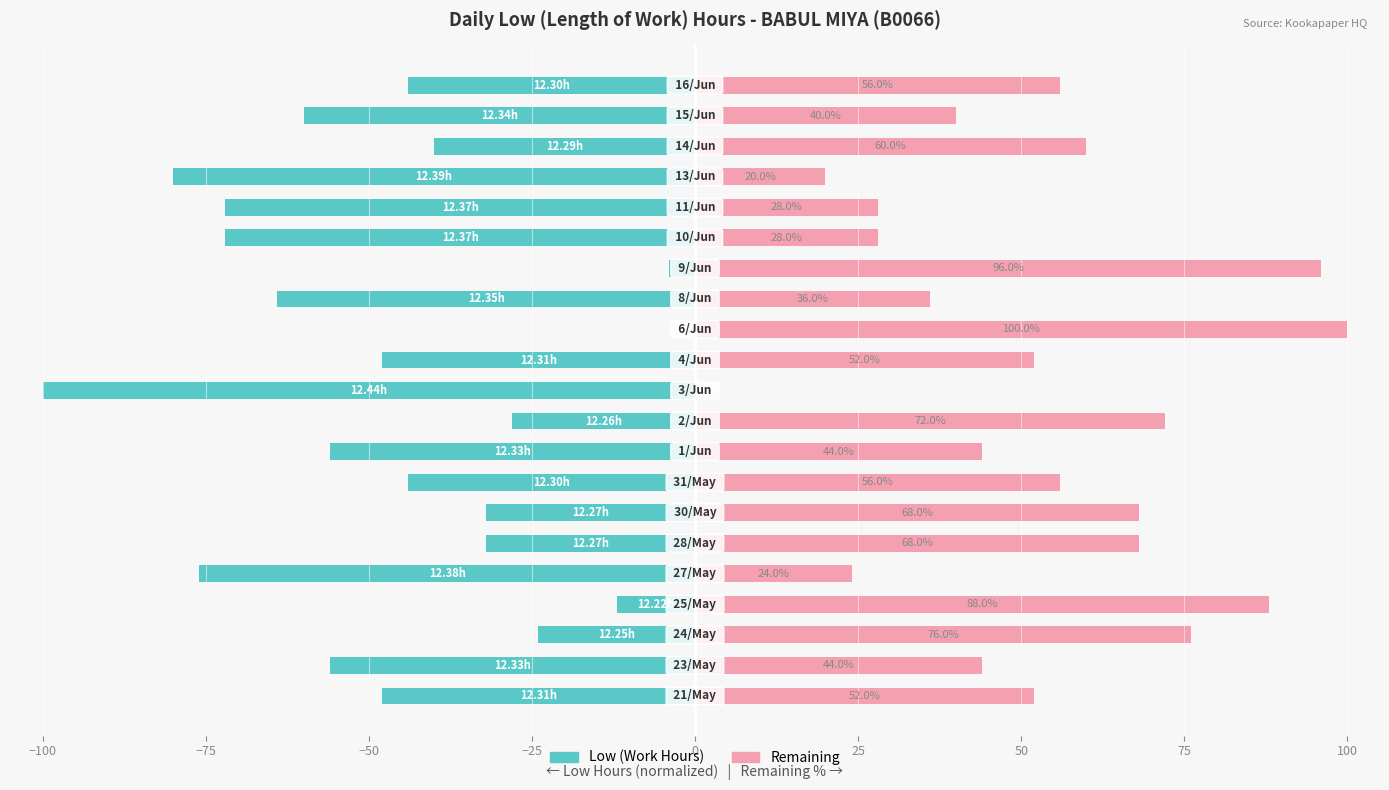

Rank the series at 15 from lowest to highest value.

Low Hours, Remaining